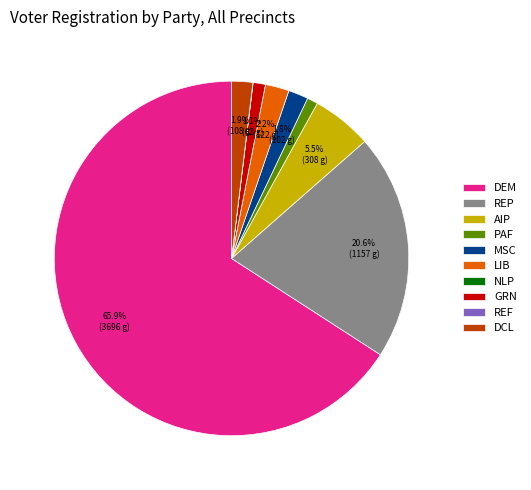

Combined, what portion of the pie is DCL and DEM?

67.8%